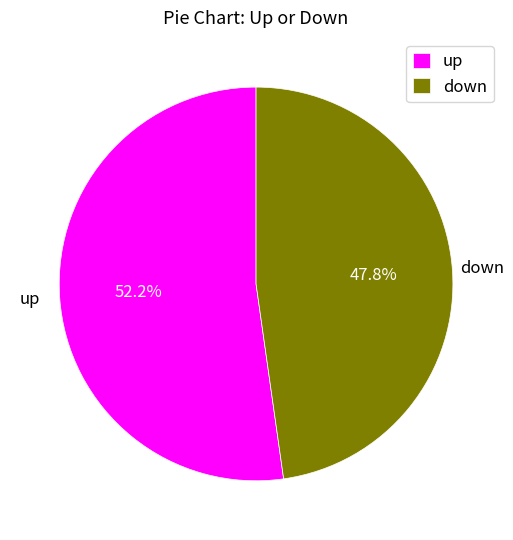

Which slice is the smallest?

down